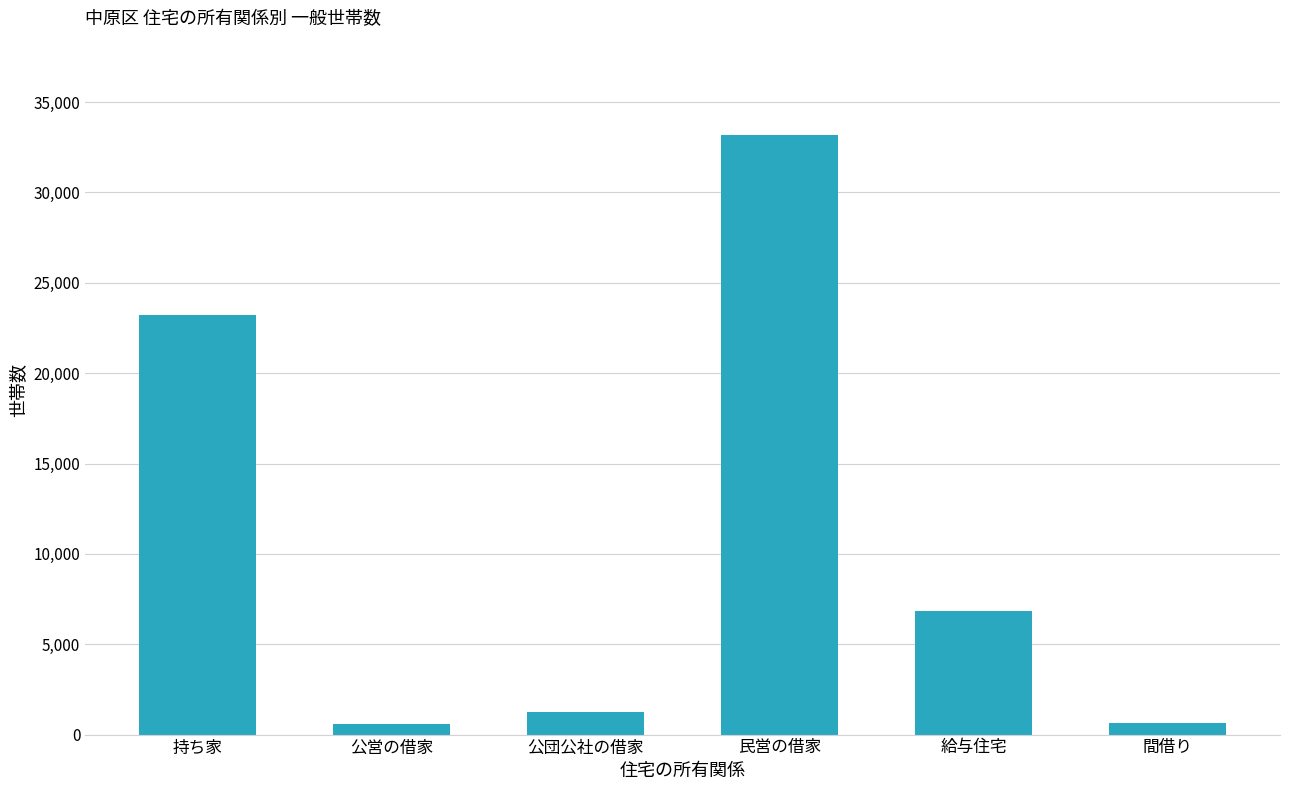

What is the change in value from 公団公社の借家 to 民営の借家?

+31943